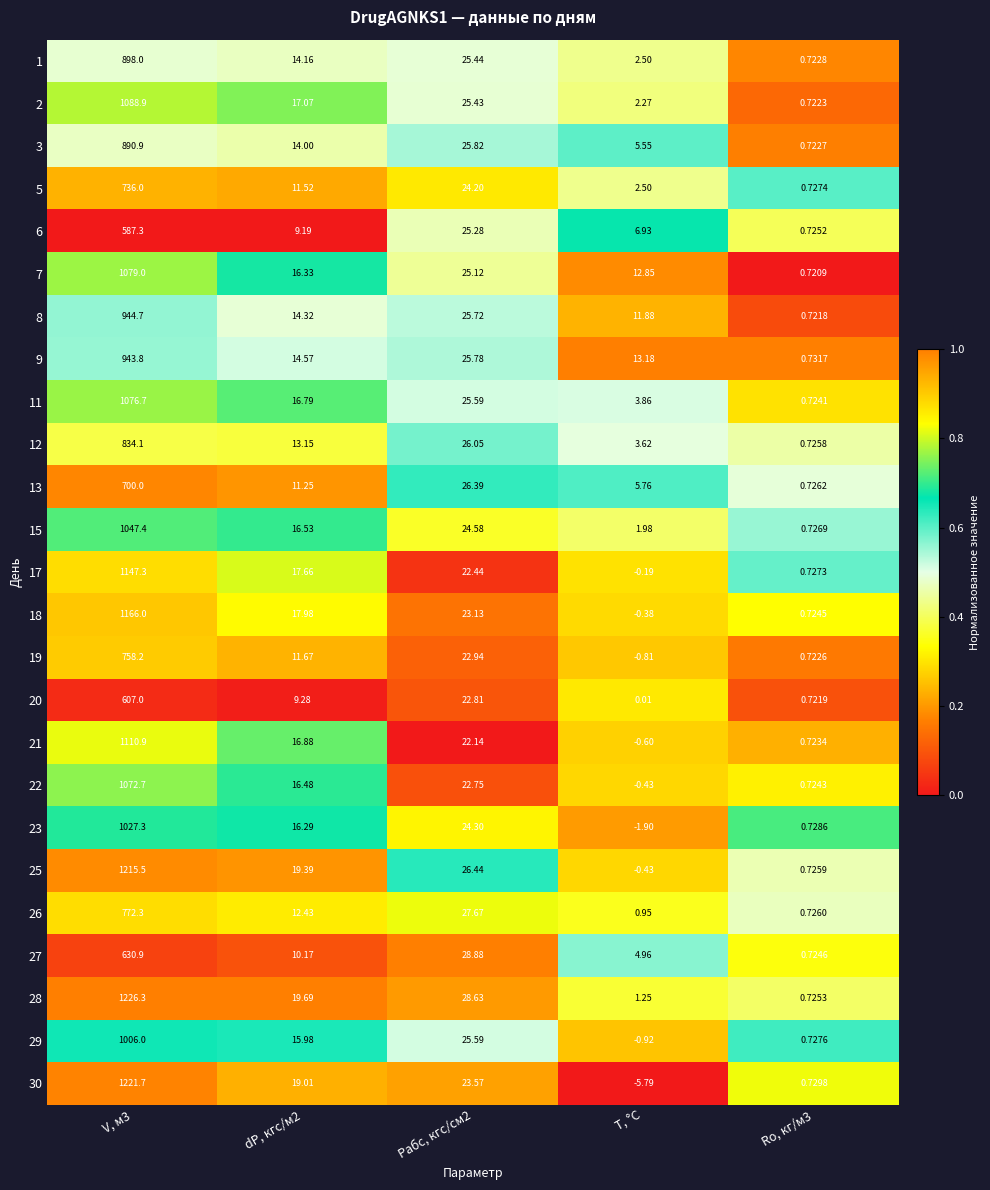

At which category does the chart reach its minimum across all series?

T, °C